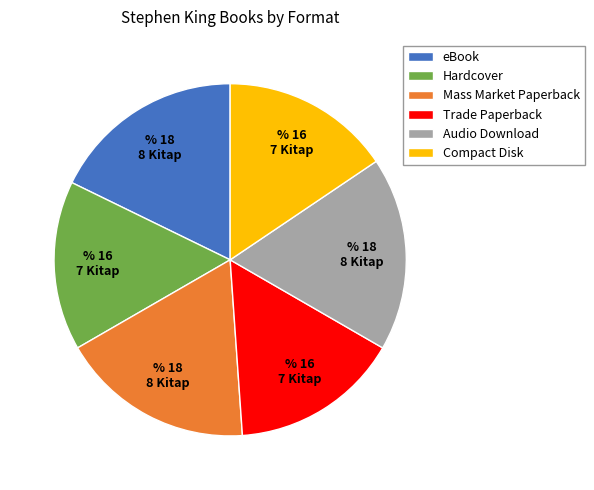

Between Mass Market Paperback and Trade Paperback, which is larger?

Mass Market Paperback